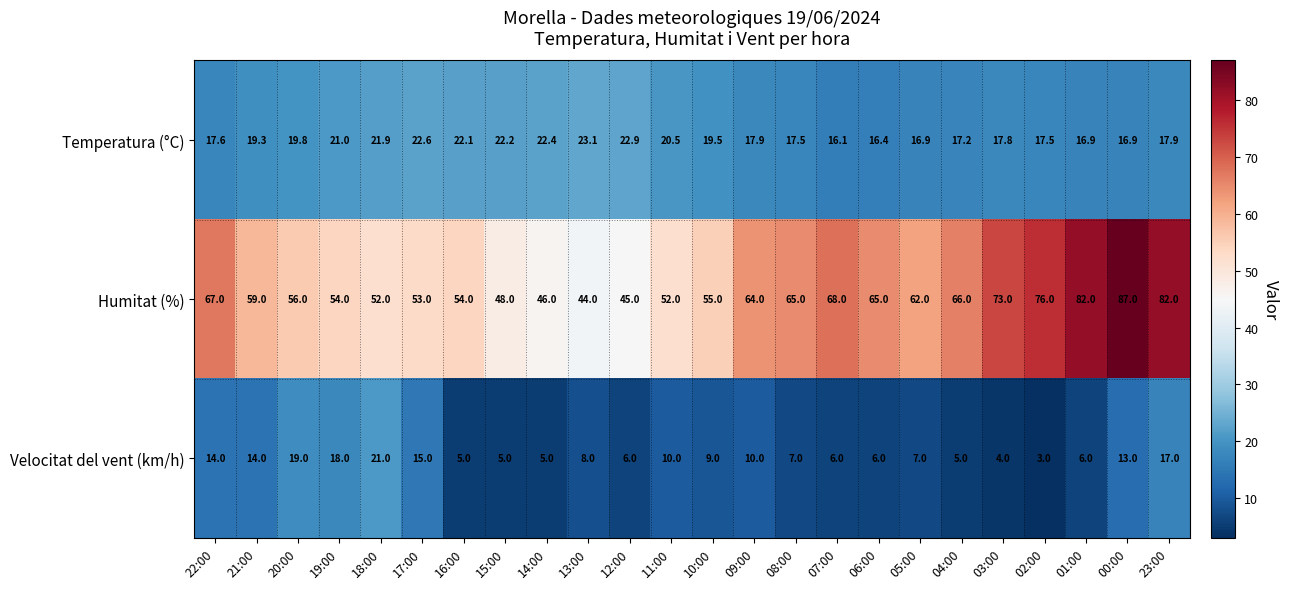

The value of Temperatura (°C) at 08:00 is 27.2. True or false?

False